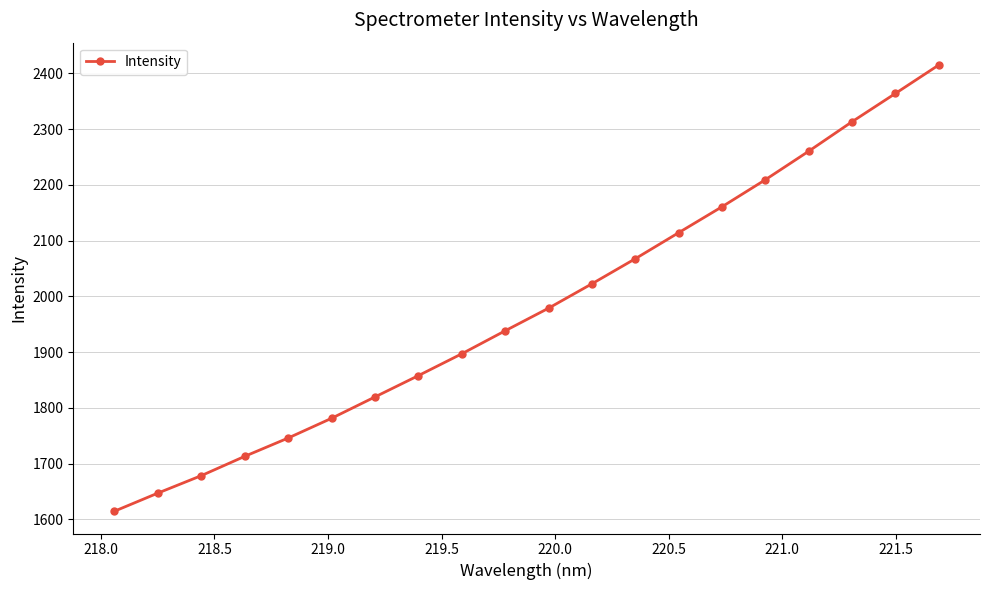

How many distinct data groups are displayed?

1